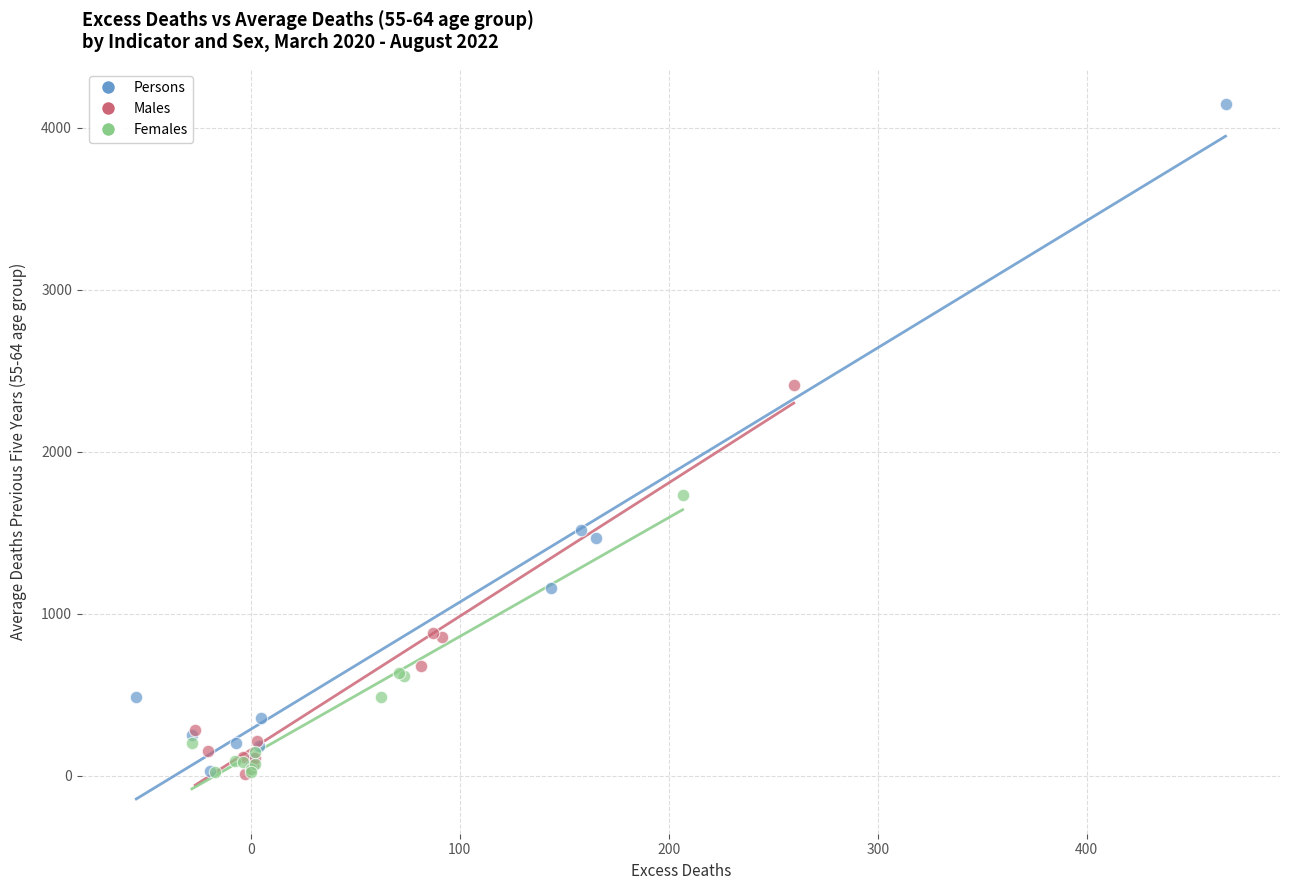

Which series has the widest spread of Y values?

Persons